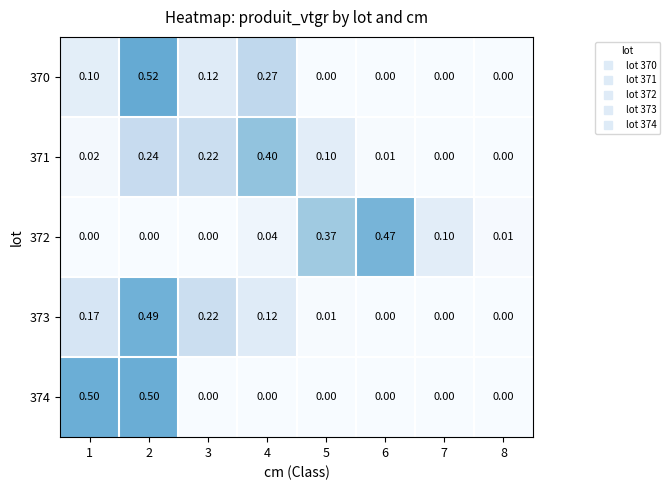

How many values in the 373 series exceed 0?

5